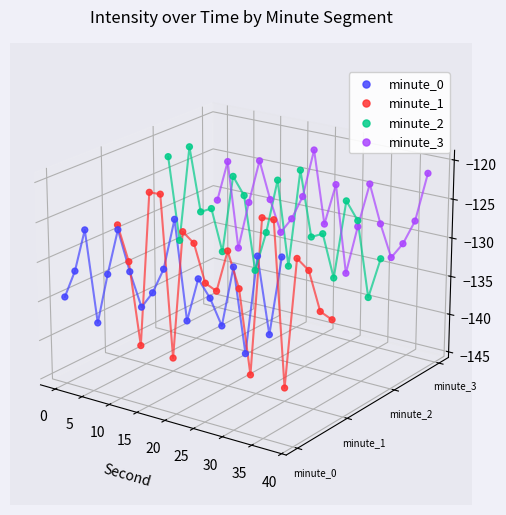

Which series contains the highest Y value?

minute_2